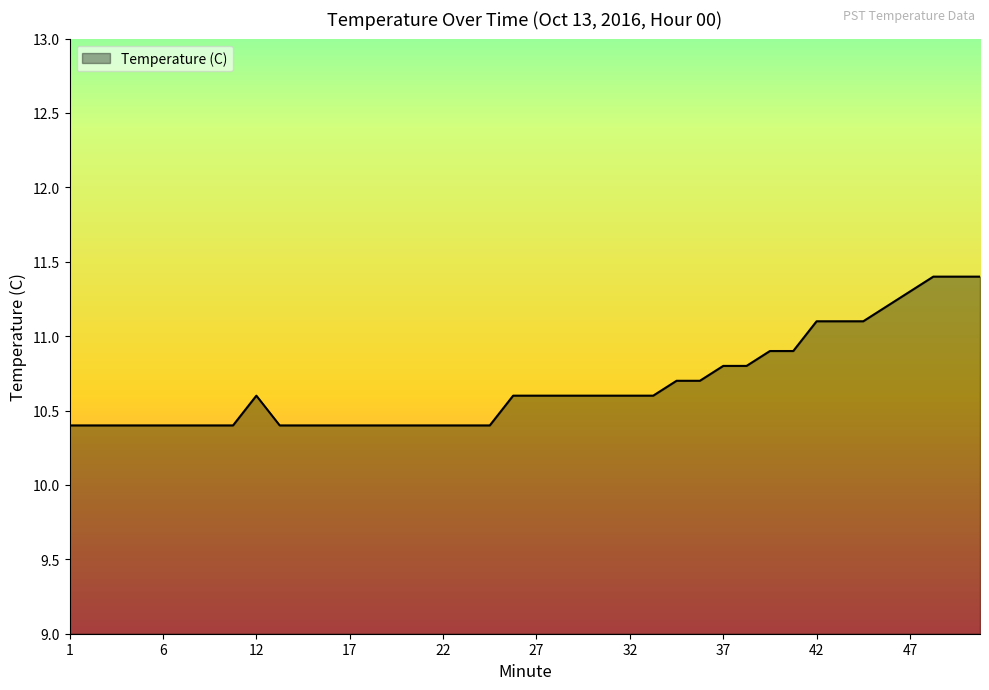

What is the difference between the maximum and minimum values?

1.0